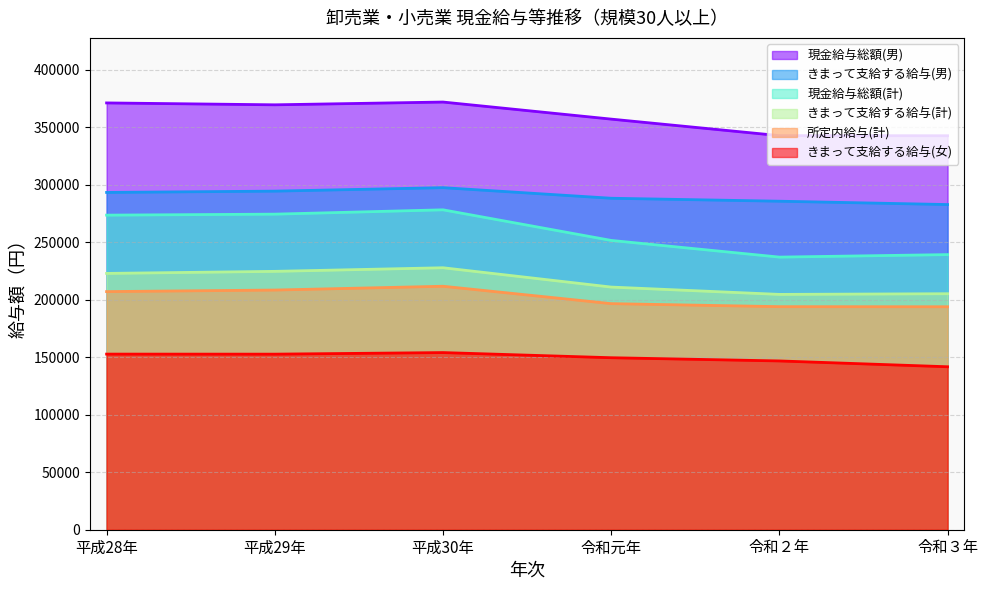

True or false: きまって支給する給与(計) and きまって支給する給与(女) cross at least once.

False